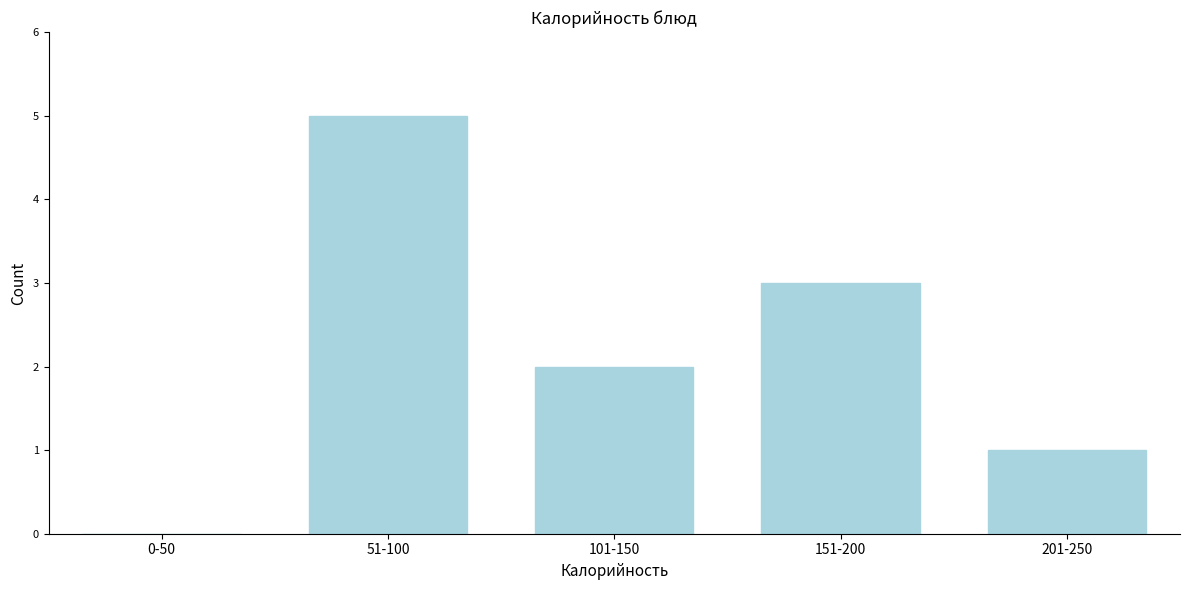

Reading left to right, extract all data points from this chart.

0-50=0	51-100=5	101-150=2	151-200=3	201-250=1